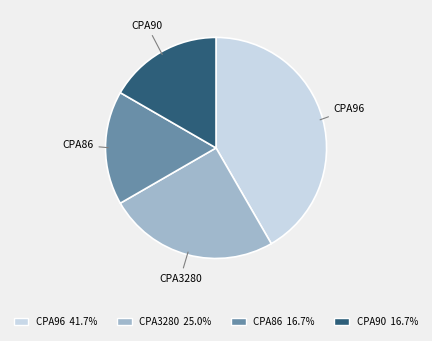

Does CPA90 account for over 50% of the chart?

No